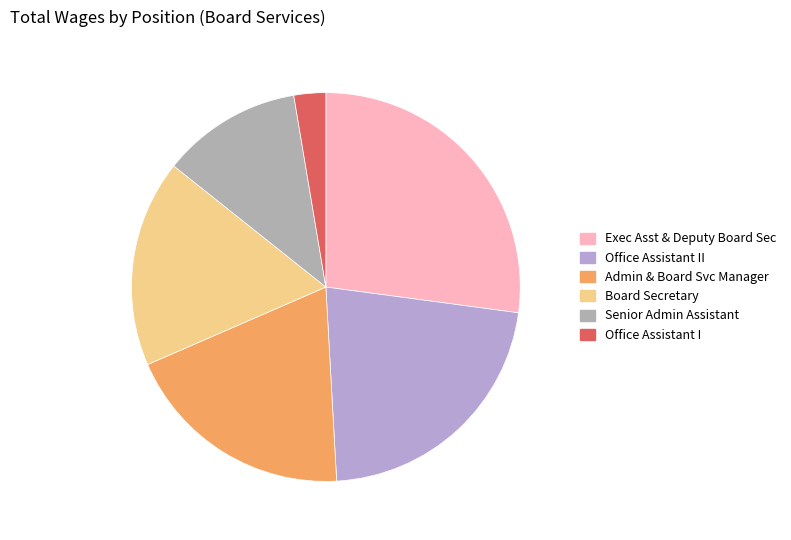

Does any single category account for the majority?

No